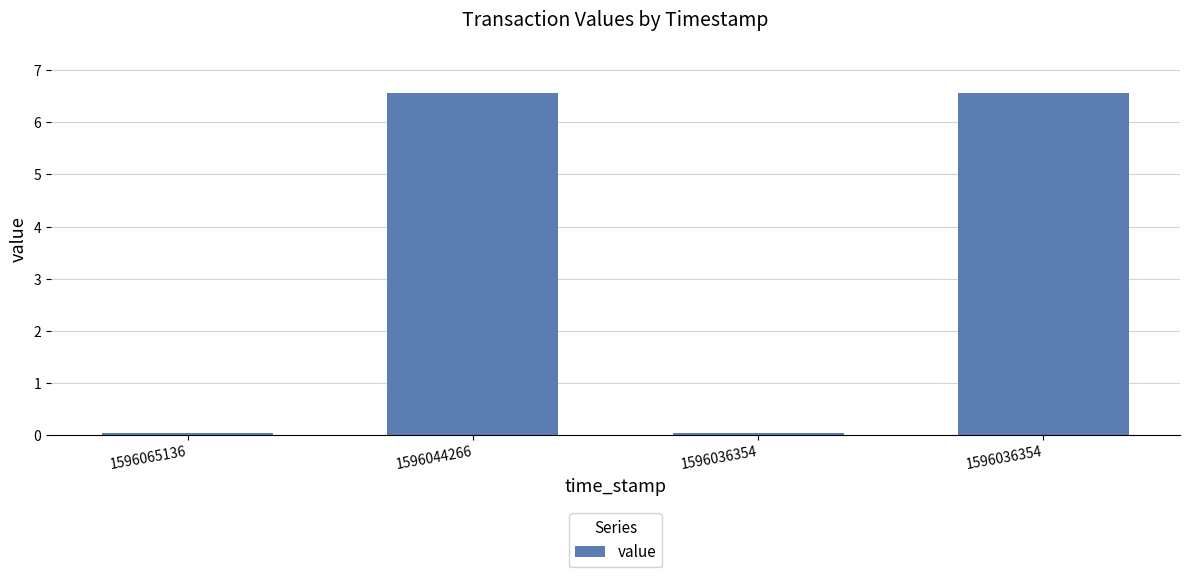

Which category has the lowest value across all series?

1596065136